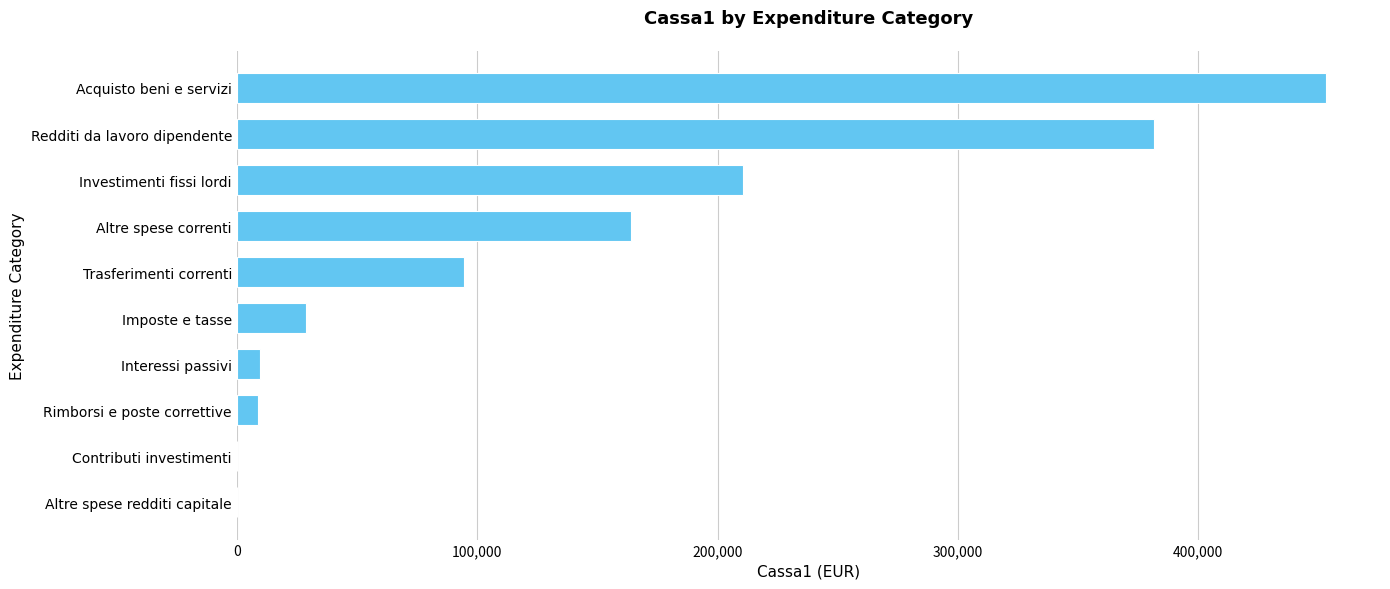

What is the change in value from Altre spese redditi capitale to Redditi da lavoro dipendente?

+381689.5